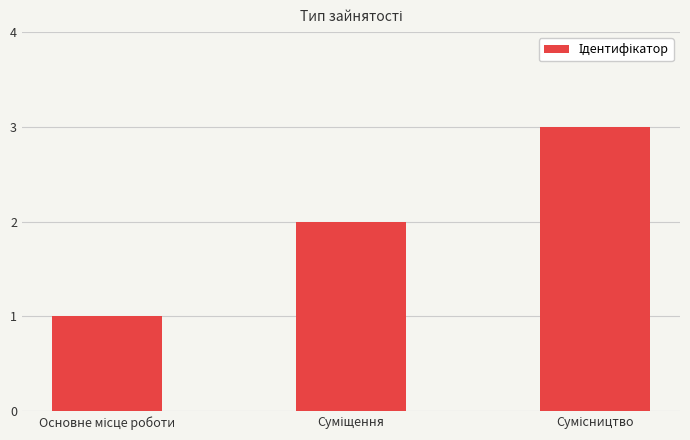

How many values are below 2?

1